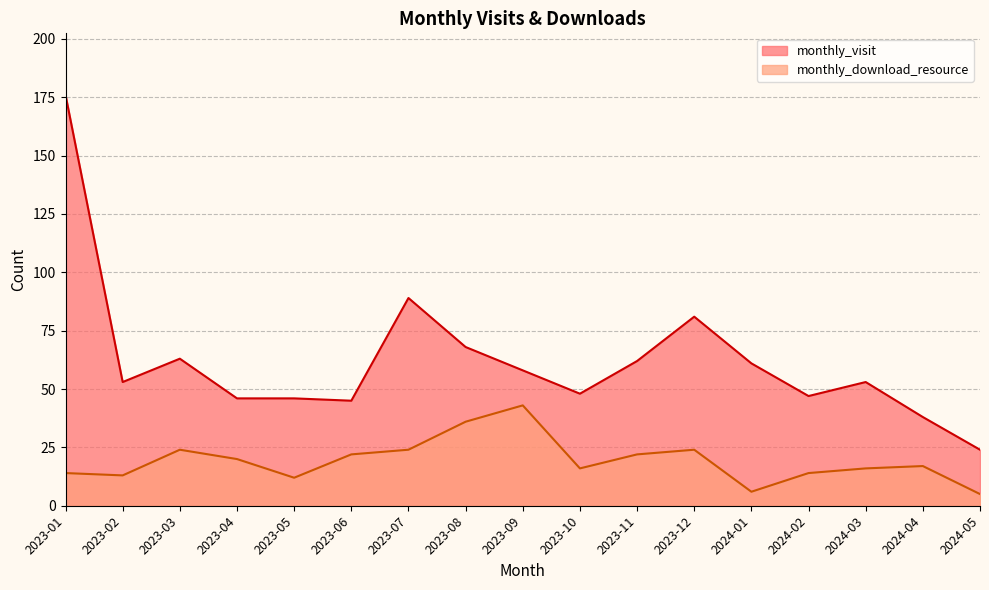

True or false: monthly_download_resource and monthly_visit cross at least once.

False